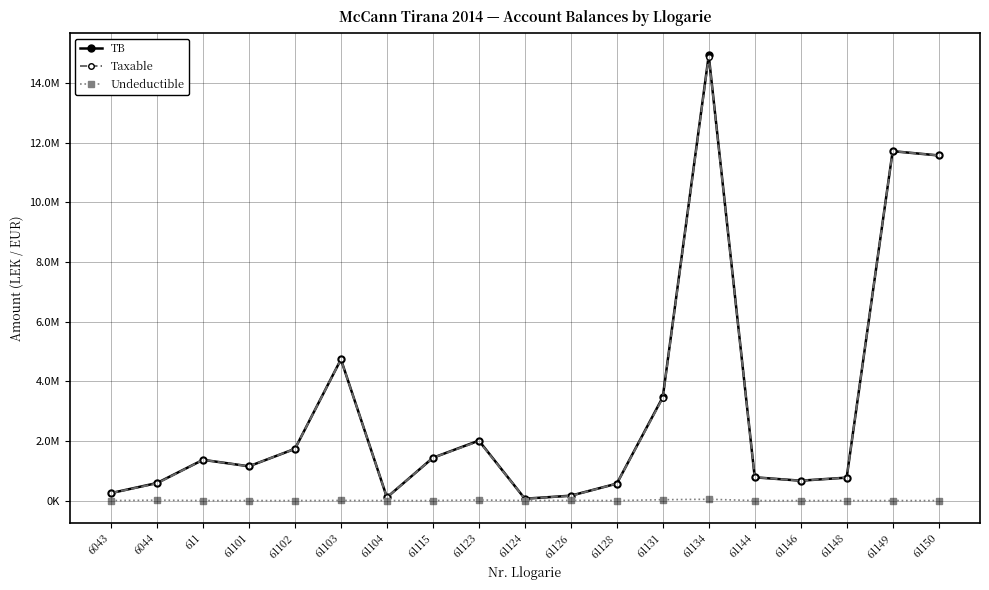

Is this an area chart (filled region under the line)?

No